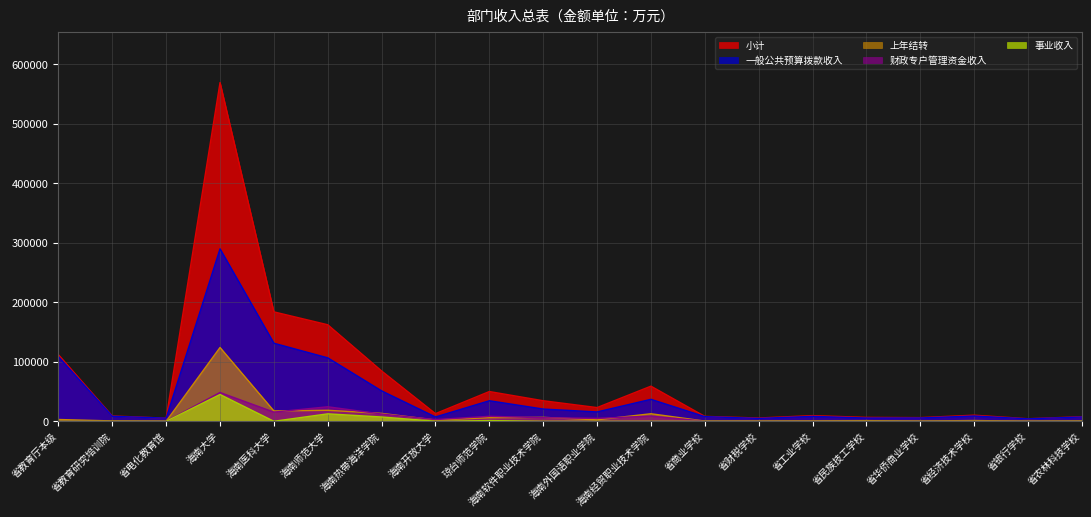

How many interior local valleys does the 事业收入 series have?

2